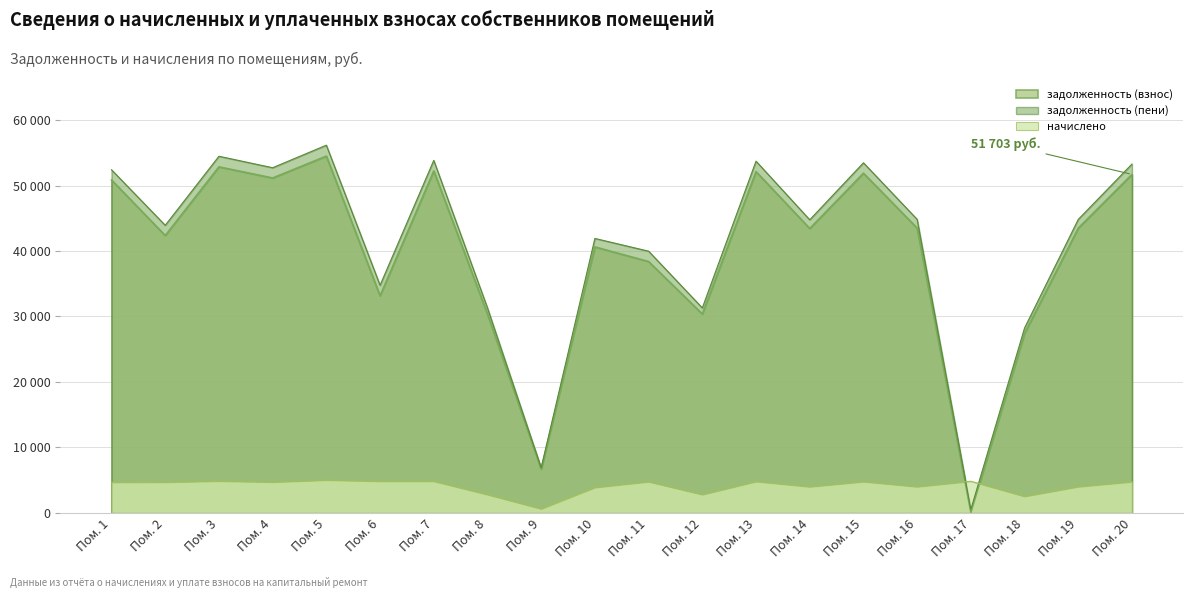

How many interior local peaks does the задолженность (пени) series have?

6